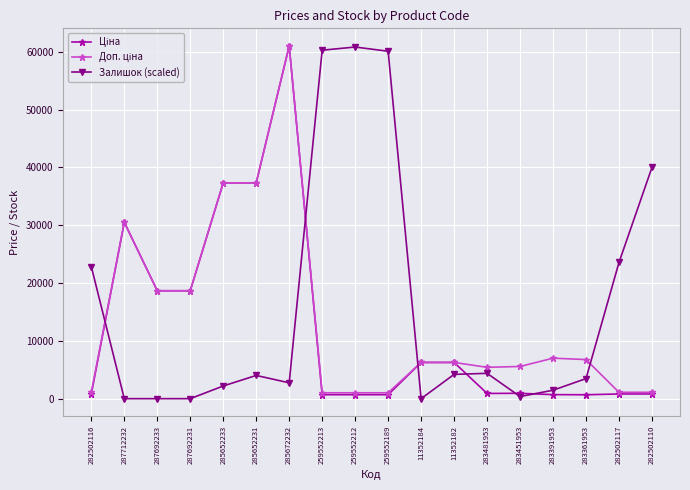

Is it true that Залишок (scaled) equals 60111.2 at 259552189?

True